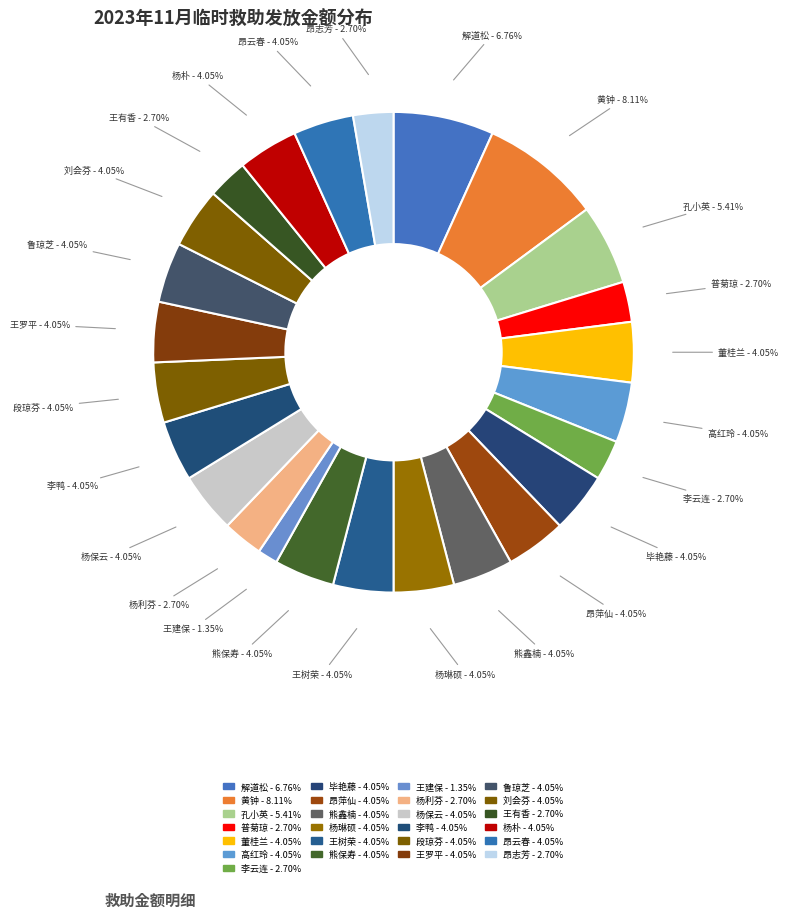

What percentage is the 王罗平 slice, to the nearest percent?

4%